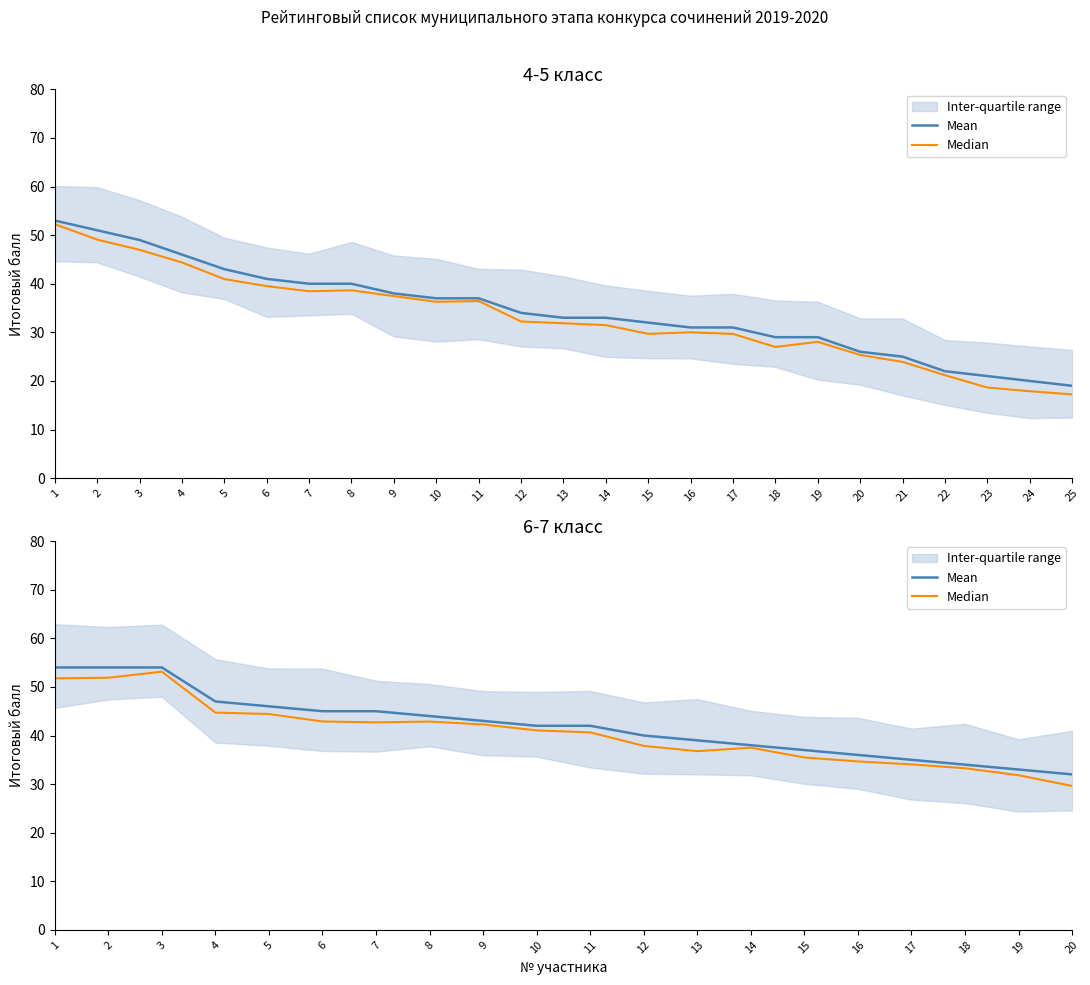

At how many categories does at least one series exceed 50?

3